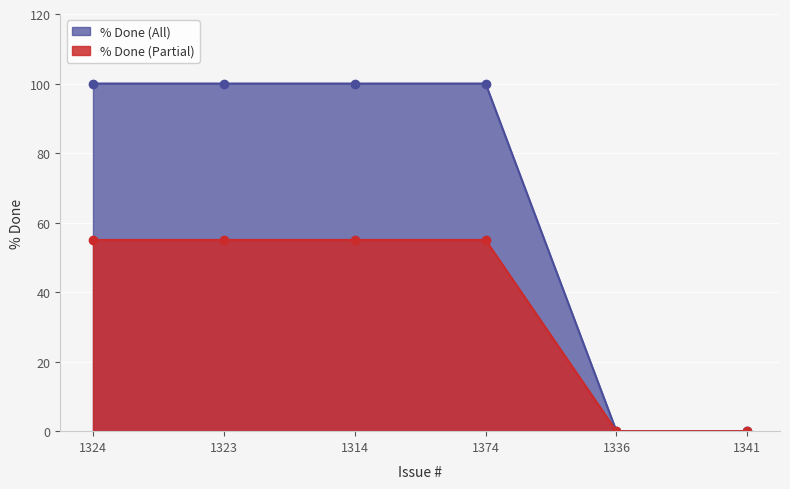

Is it true that the value at 1374 is 100?

True